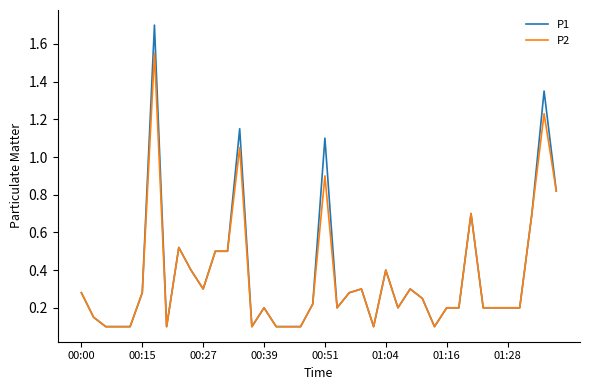

Which series has the widest spread of values?

P1